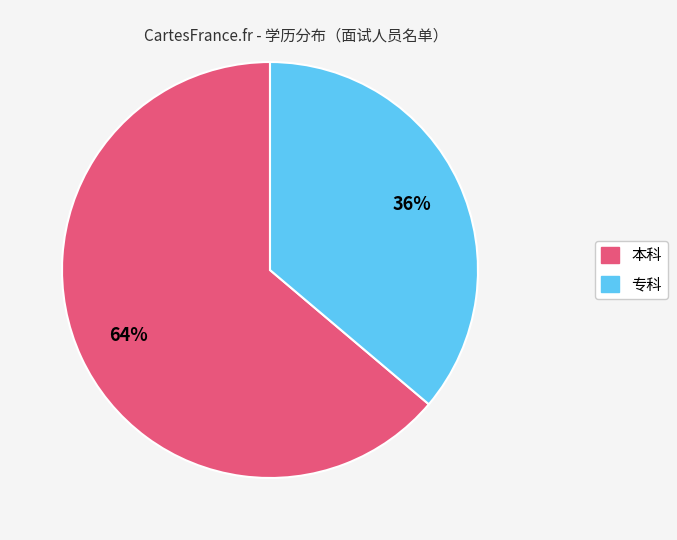

Is it true that 本科 is 57% of the pie?

False